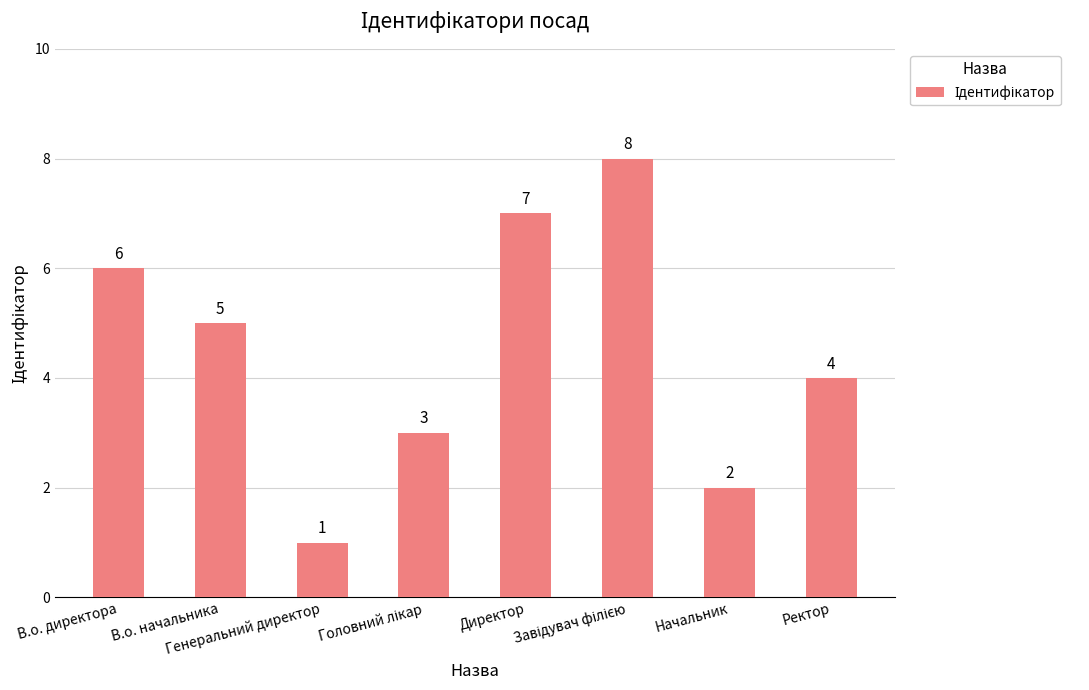

Count the values in the range 3 to 7.

5